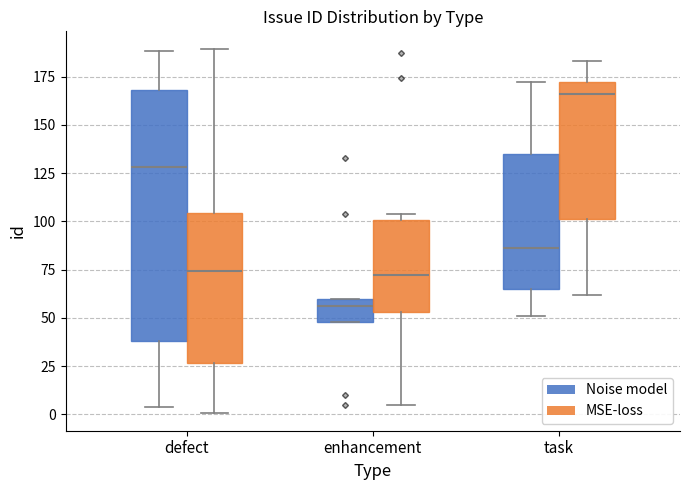

Where does the median line of the box for enhancement (MSE-loss) sit on the y-axis? The values are not printed on the chart, so give them approximately, as read against the axis.

70